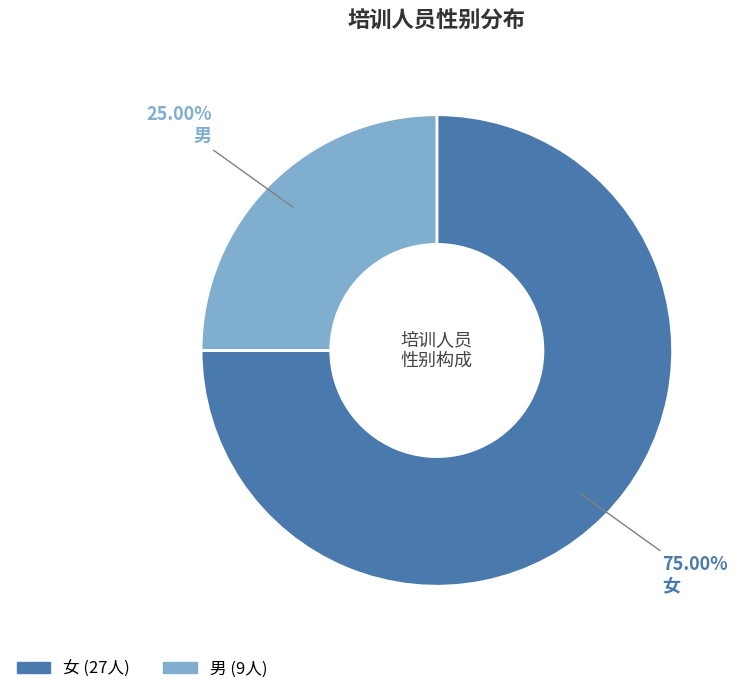

Does 女 represent more than half of the total?

Yes